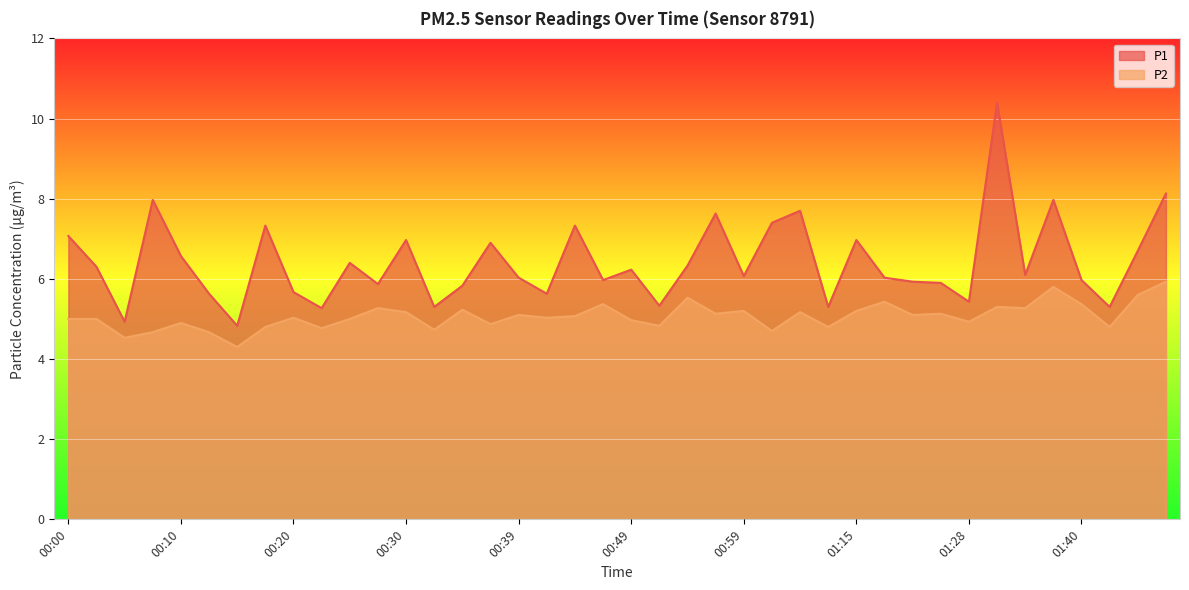

In P1, how many points are lower than both neighbors (excluding endpoints)?

13